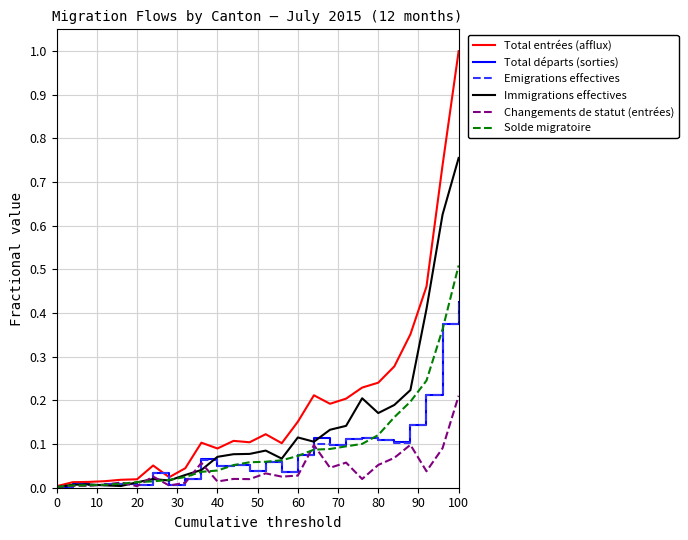

Which series has the largest total across all categories?

Total entrées (afflux)